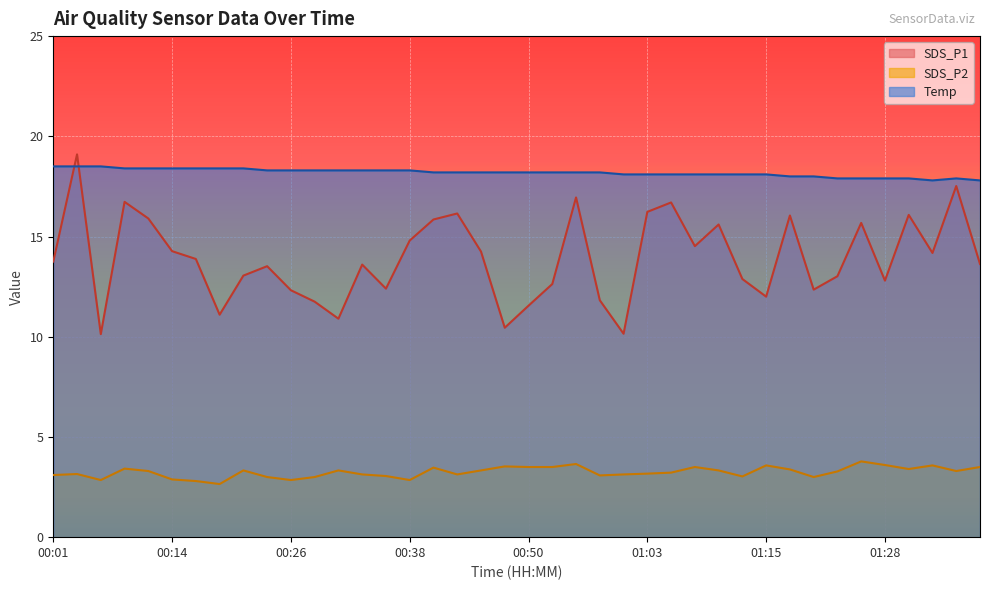

What is the sum of the SDS_P2 values at 01:05 and 01:35?

6.5